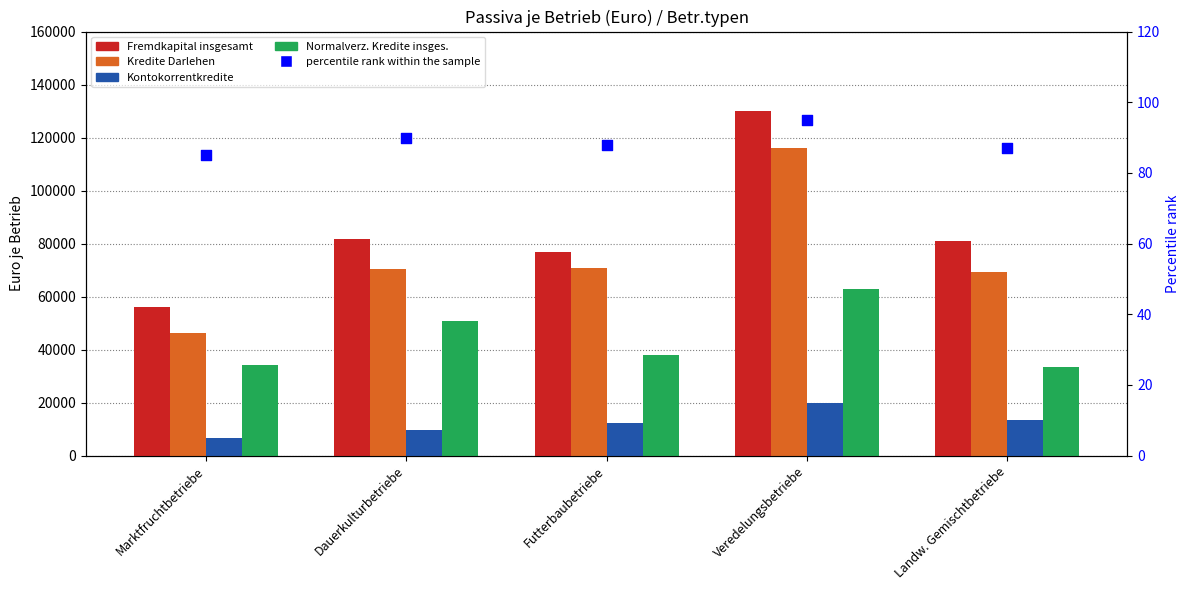

What is the total value across all series at Dauerkulturbetriebe?

212528.3